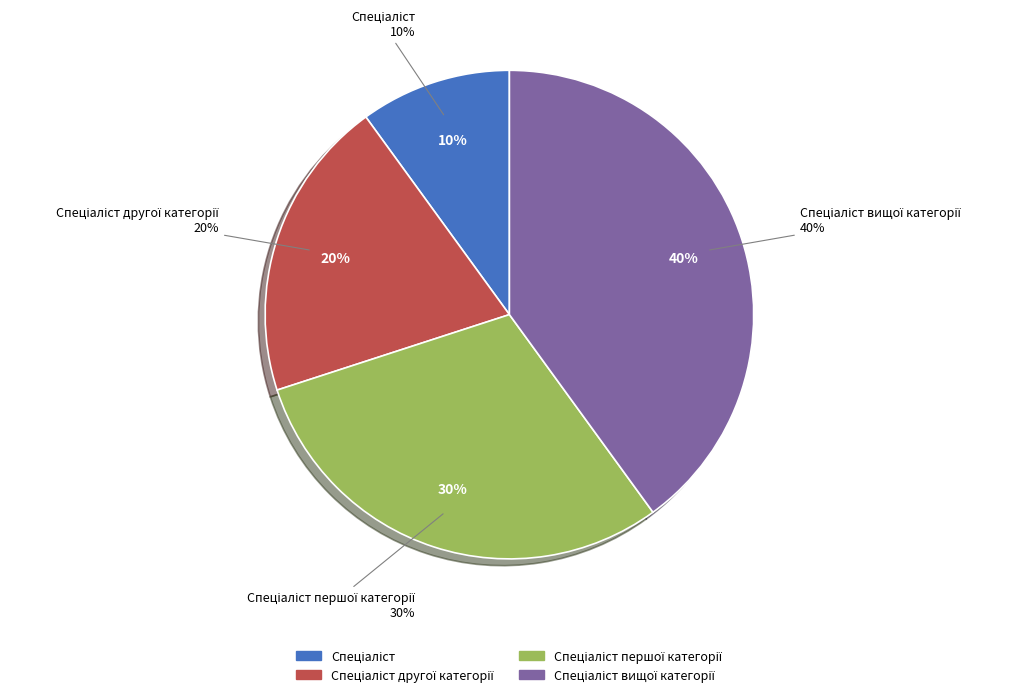

Does any single category account for the majority?

No